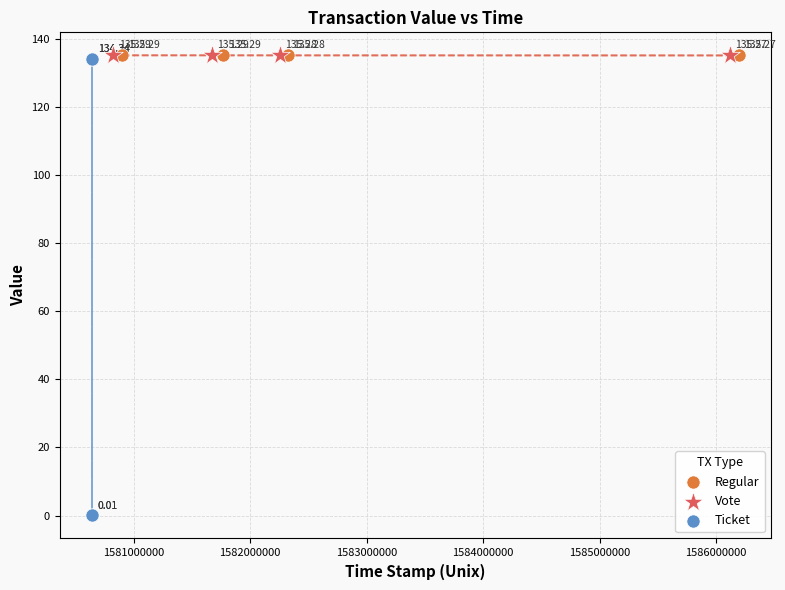

Which series has the largest Y range (max minus min)?

Ticket